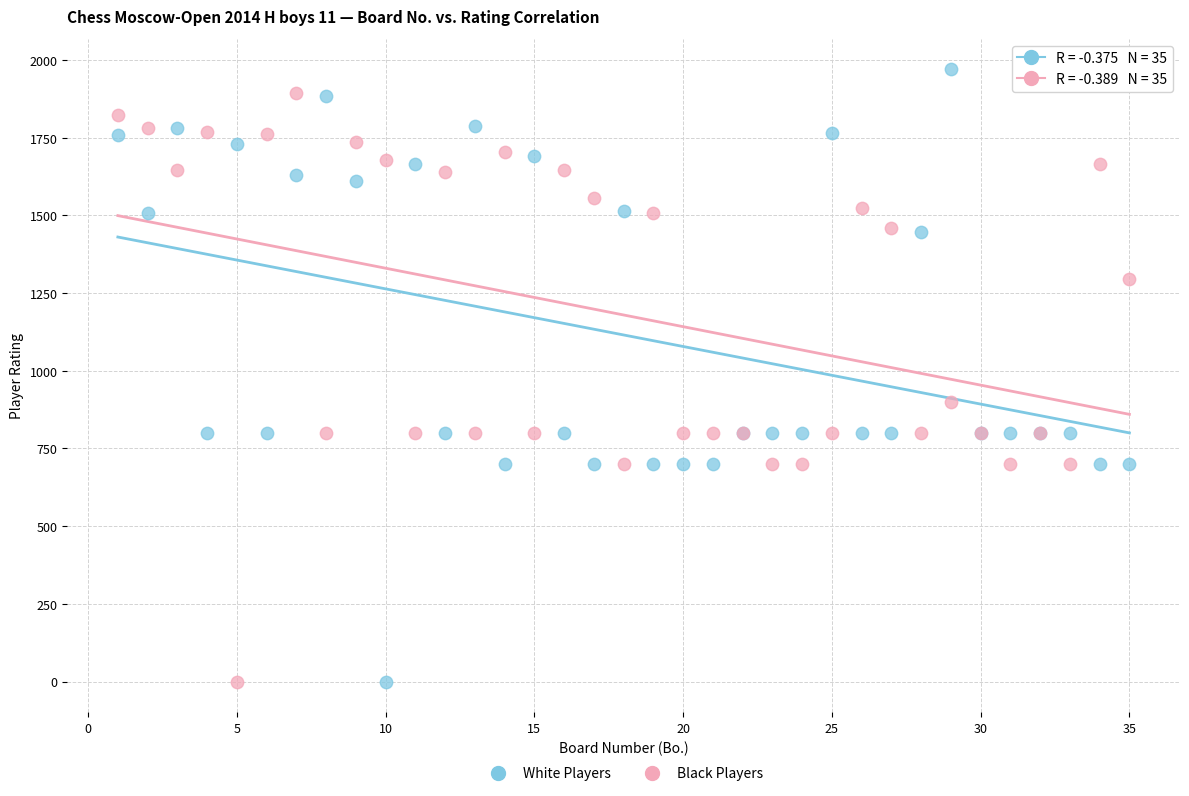

What is the X range (max minus min) for the scatter plot?

34